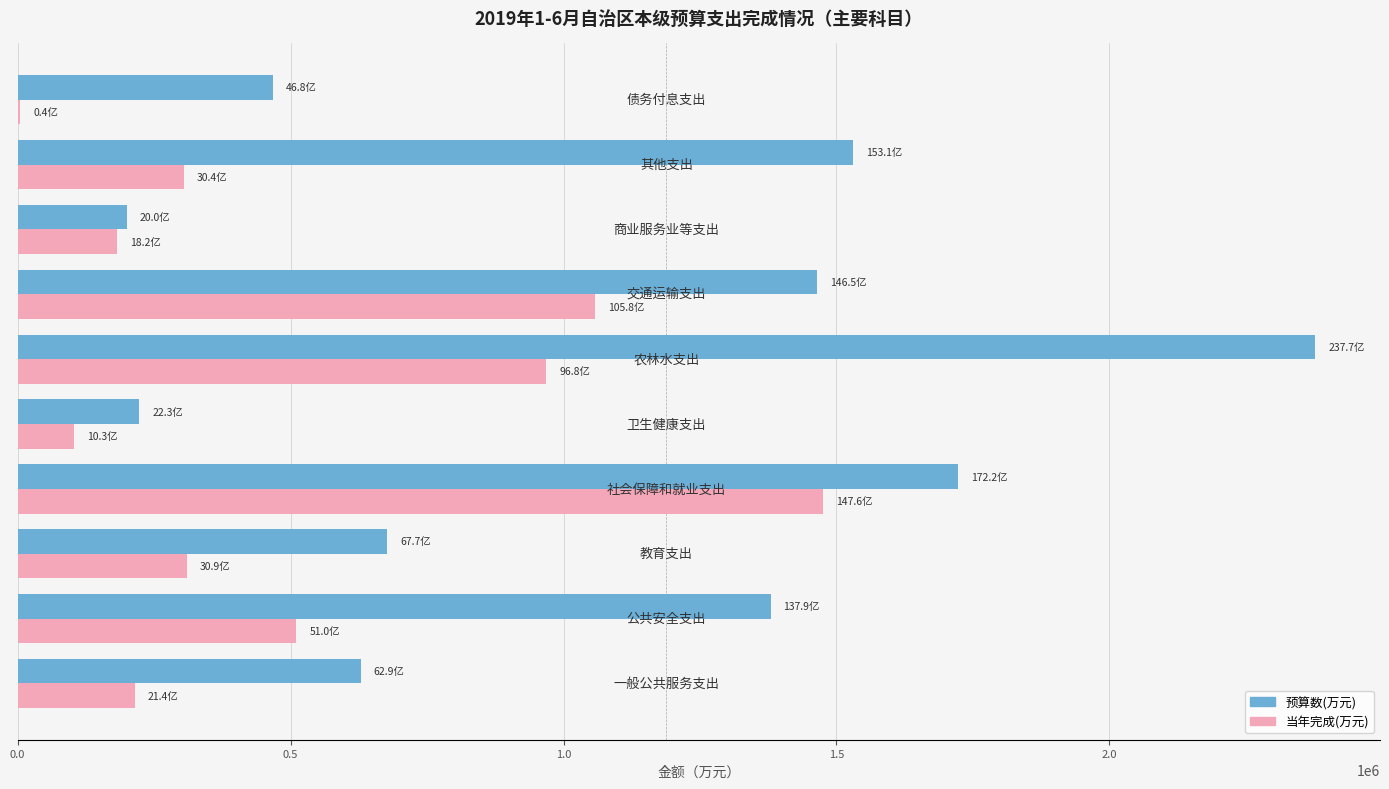

How many data points in 预算数(万元) are above 1379210?

5